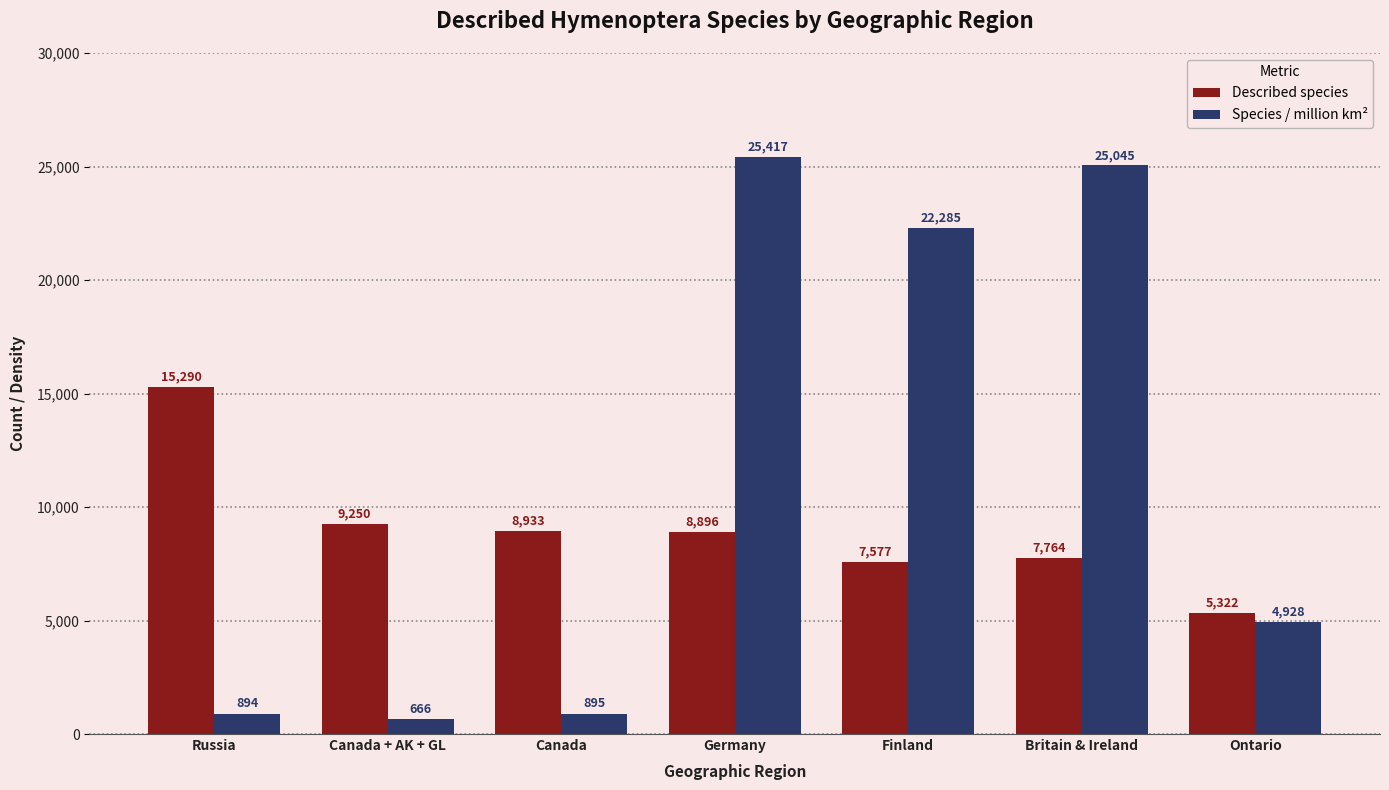

Reading left to right, transcribe all the data shown in this chart.

Described species: Russia=15290	Canada + AK + GL=9250	Canada=8933	Germany=8896	Finland=7577	Britain & Ireland=7764	Ontario=5322
Species / million km²: Russia=894	Canada + AK + GL=666	Canada=895	Germany=25417	Finland=22285	Britain & Ireland=25045	Ontario=4928